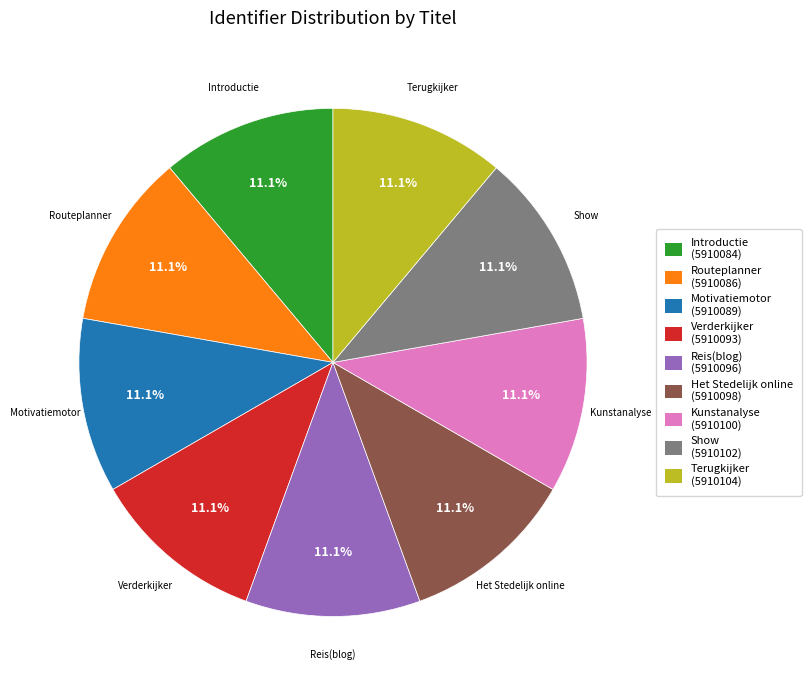

What portion of the pie excludes Introductie?

88.9%